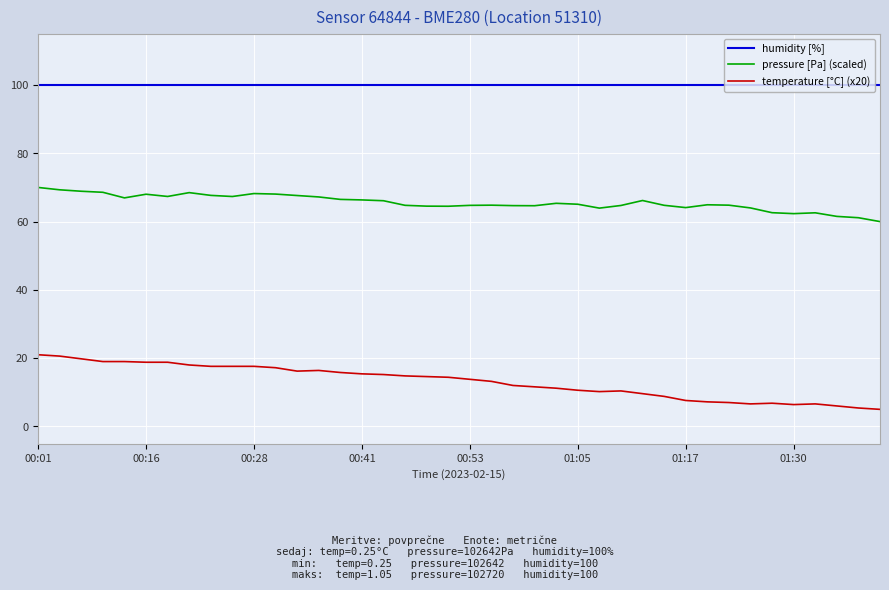

What is the difference between the maximum and minimum values in the temperature [°C] (x20) series?

16.0